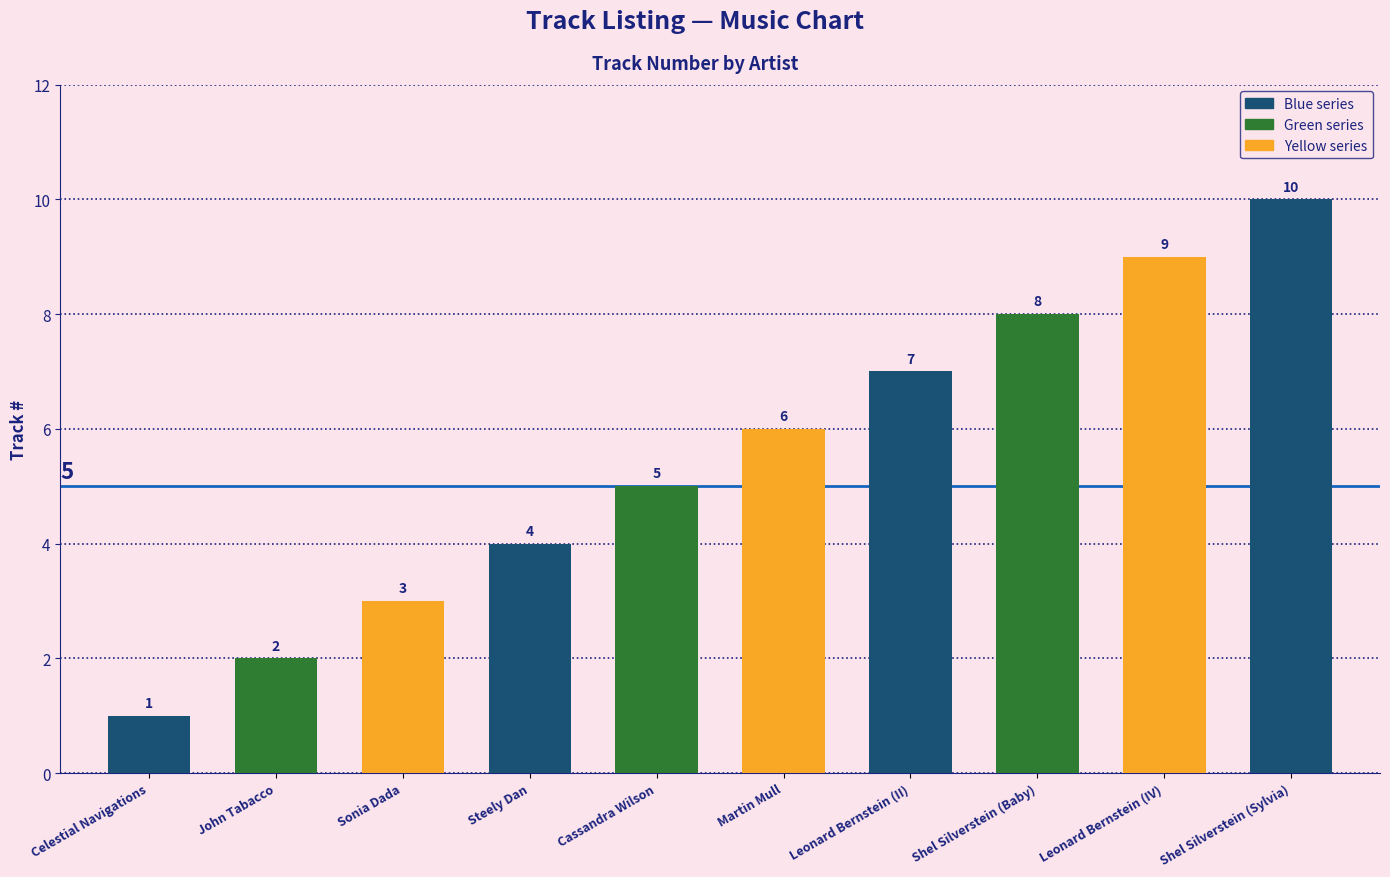

Are the bars horizontal?

No